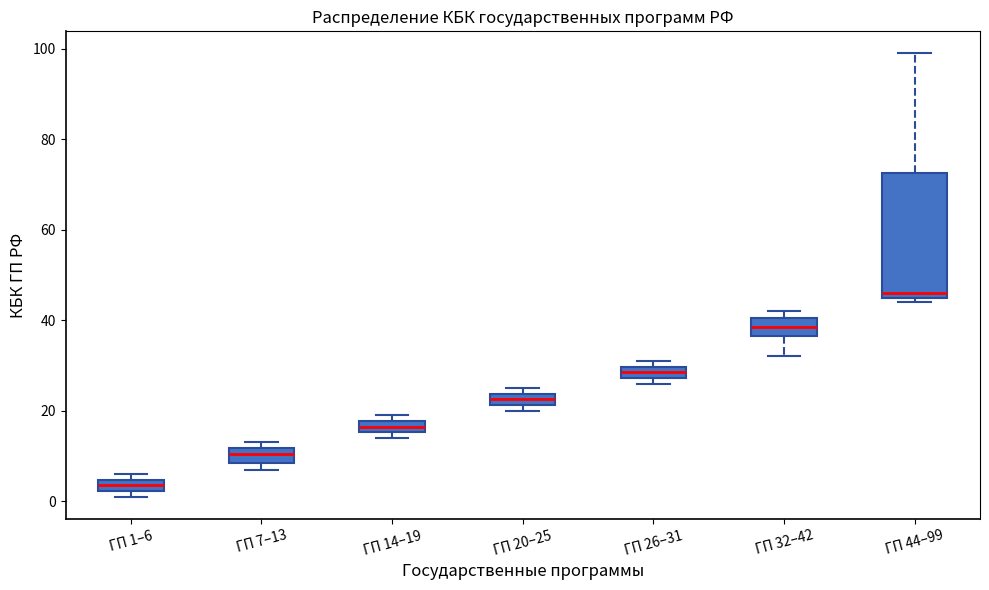

Which box has the highest median line?

ГП 44–99